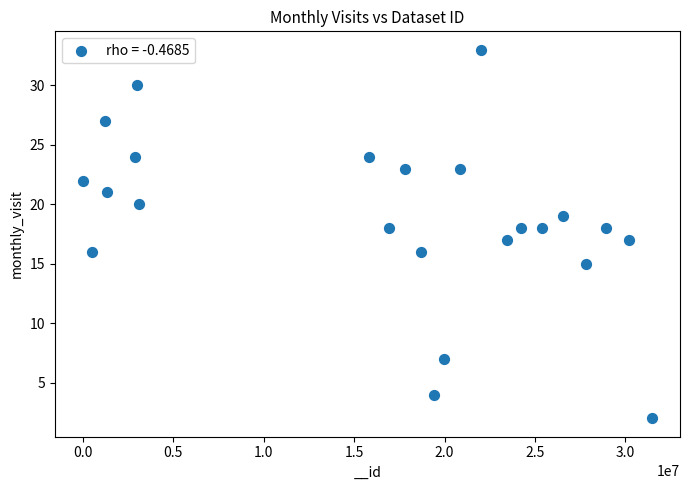

What is the range of Y values (max minus min)?

31